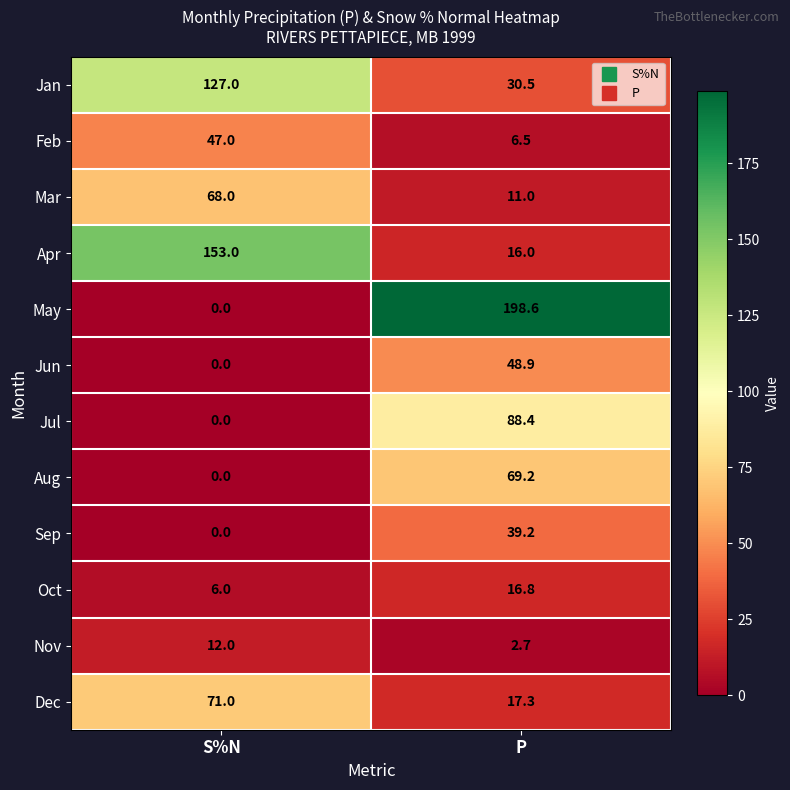

Rank the series by their maximum value, from highest to lowest.

May, Apr, Jan, Jul, Dec, Aug, Mar, Jun, Feb, Sep, Oct, Nov